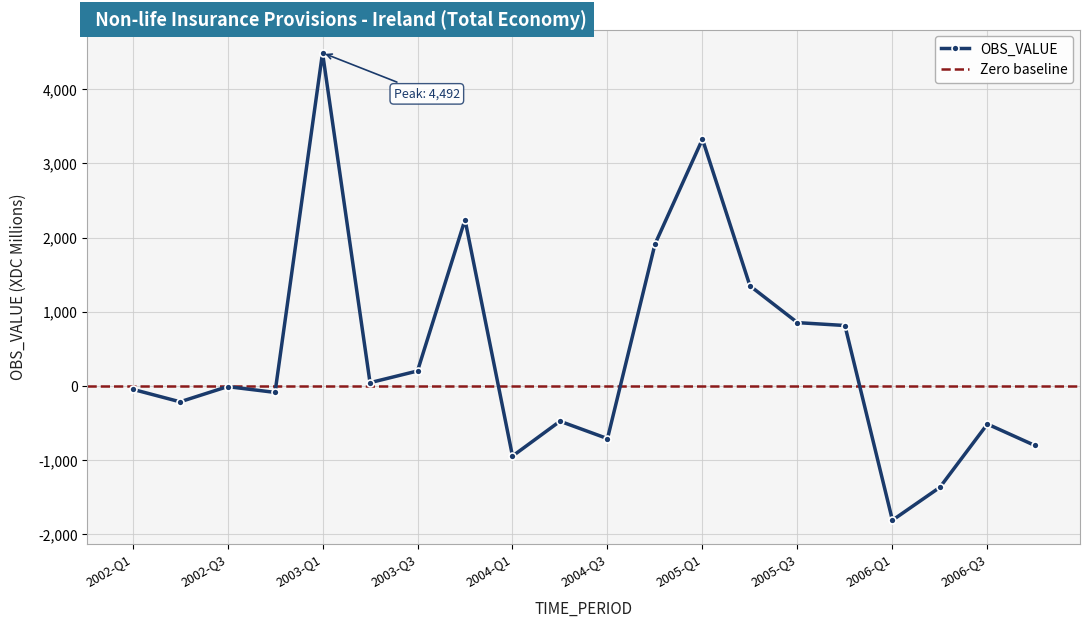

List the labels in order of value, largest first.

2003-Q1, 2005-Q1, 2003-Q4, 2004-Q4, 2005-Q2, 2005-Q3, 2005-Q4, 2003-Q3, 2003-Q2, 2002-Q3, 2002-Q1, 2002-Q4, 2002-Q2, 2004-Q2, 2006-Q3, 2004-Q3, 2006-Q4, 2004-Q1, 2006-Q2, 2006-Q1